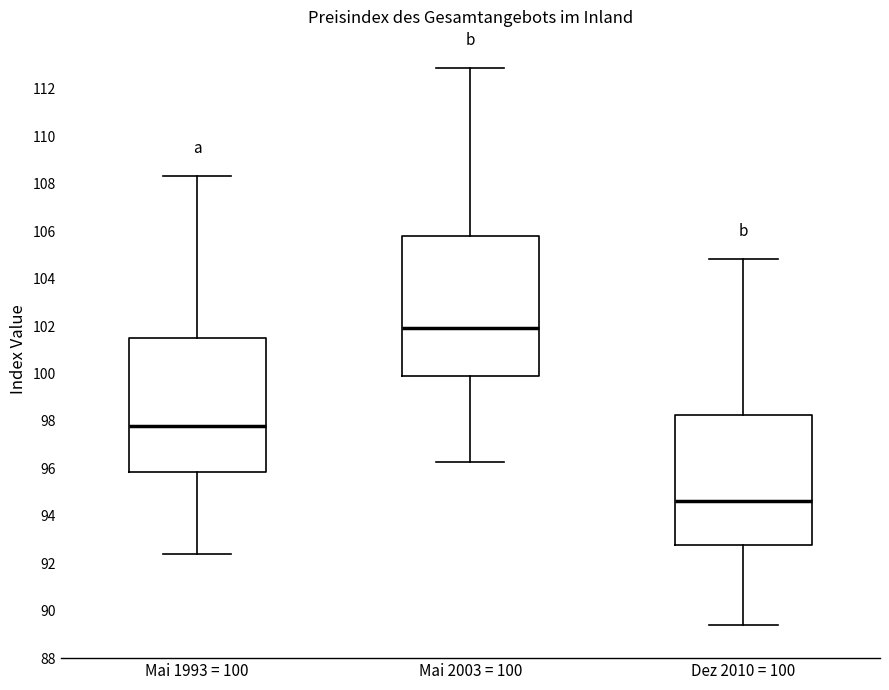

Reading left to right, read every box against the y-axis: the position of its median line, the range the box covers, and the ends of its whiskers. The values are not printed on the chart, so give them approximately, as read against the axis.

Mai 1993 = 100: median 97.8, box 95.8 to 101.4, whiskers 92.4 to 108.4
Mai 2003 = 100: median 101.8, box 100.0 to 105.8, whiskers 96.2 to 112.8
Dez 2010 = 100: median 94.6, box 92.8 to 98.2, whiskers 89.4 to 104.8